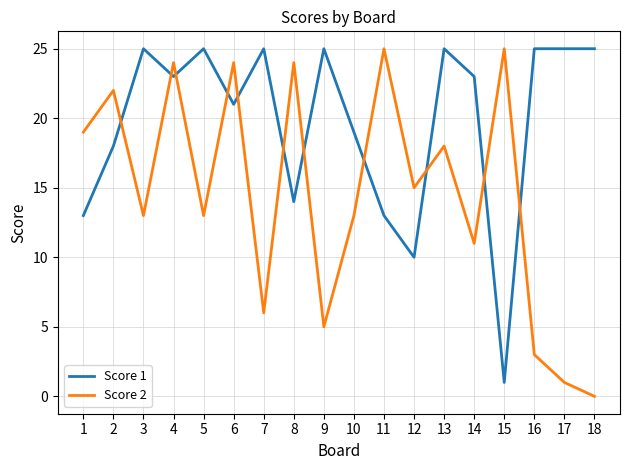

After their last crossing, which series has the higher values: Score 2 or Score 1?

Score 1